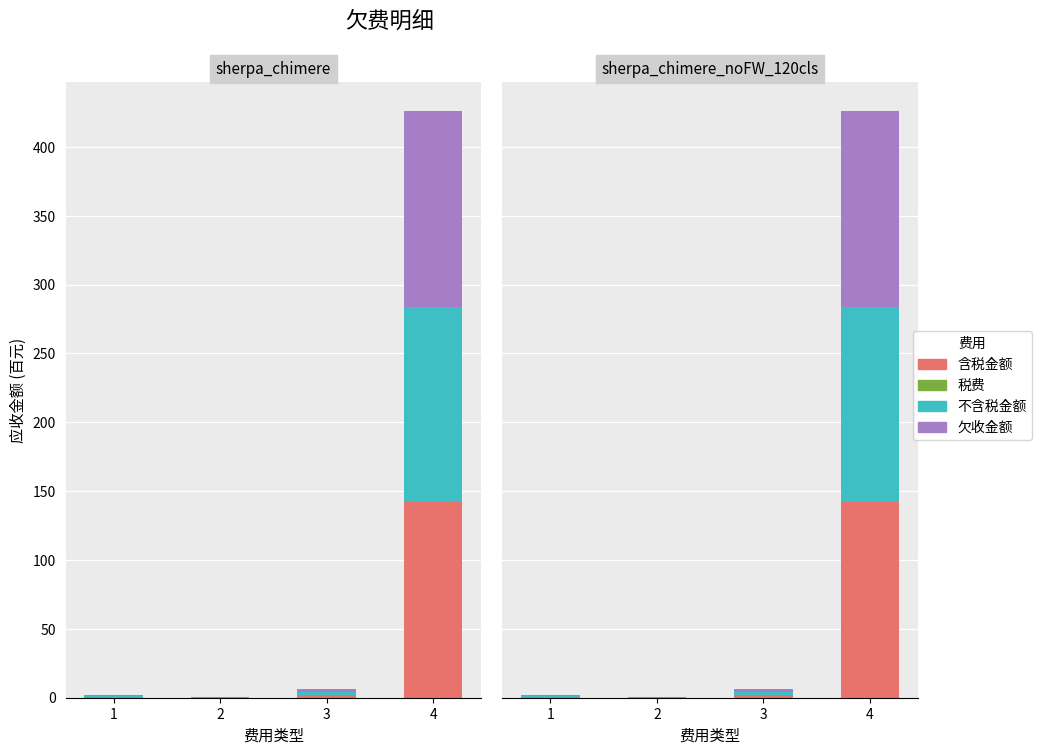

List the series in order of their peak value, lowest first.

税费, 含税金额, 不含税金额, 欠收金额